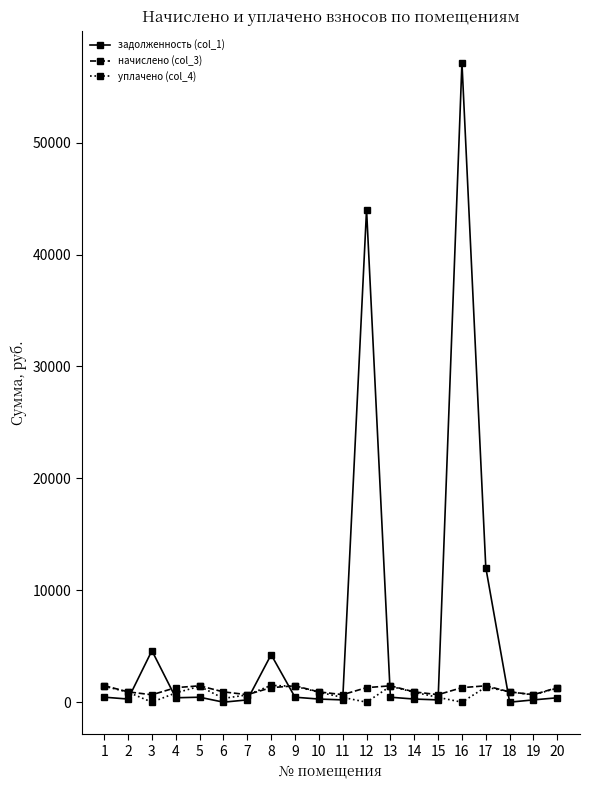

Where does the начислено (col_3) series first go above 1296?

1